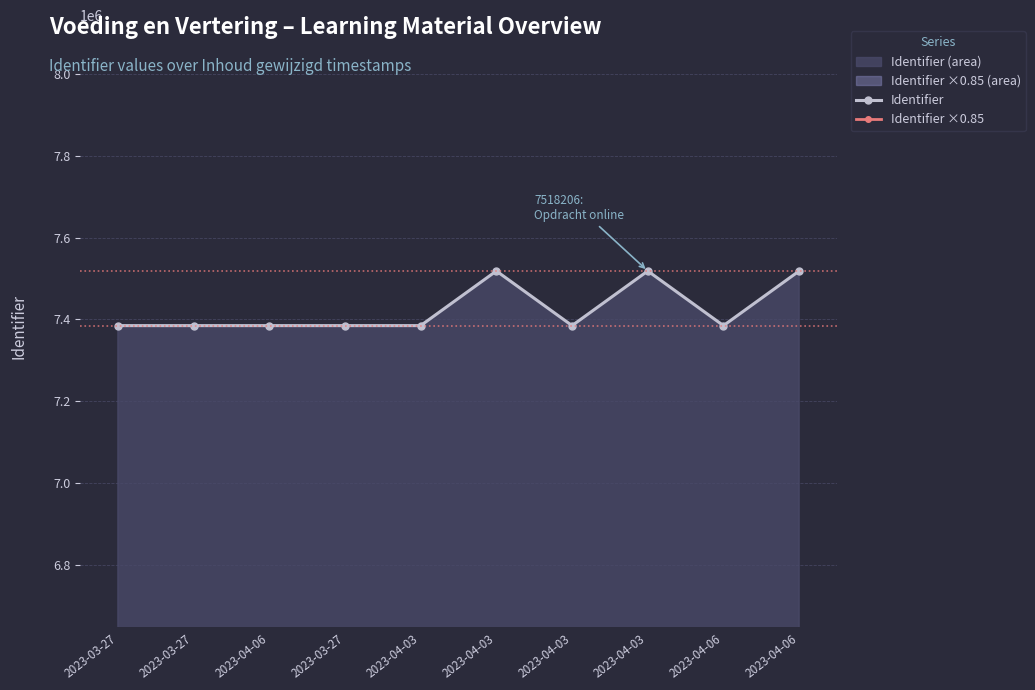

What is the sum of the Identifier ×0.85 values at 2023-04-03 and 2023-04-06?

12553700.1